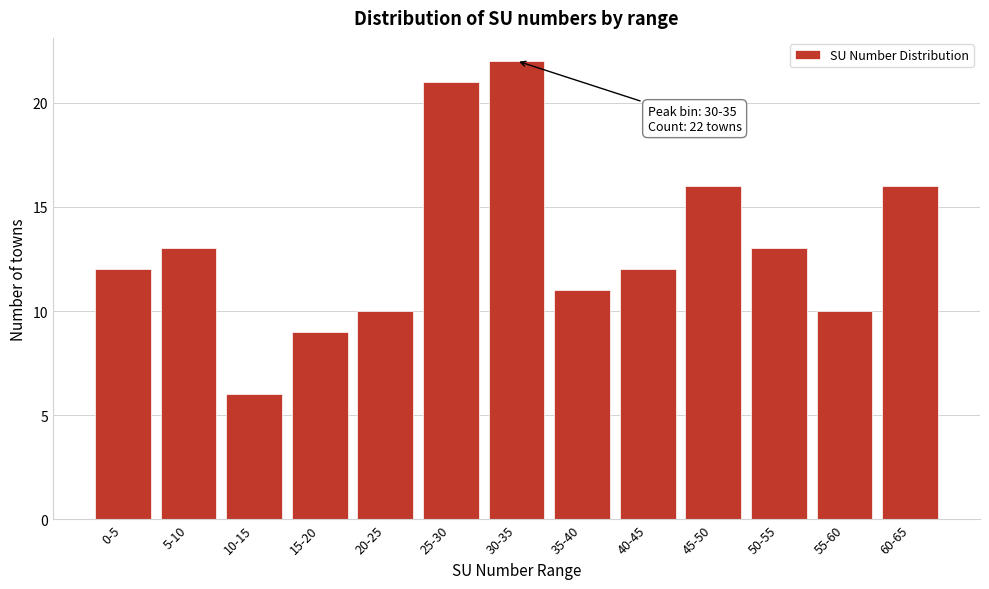

Reading left to right, extract all data points from this chart.

12	13	6	9	10	21	22	11	12	16	13	10	16